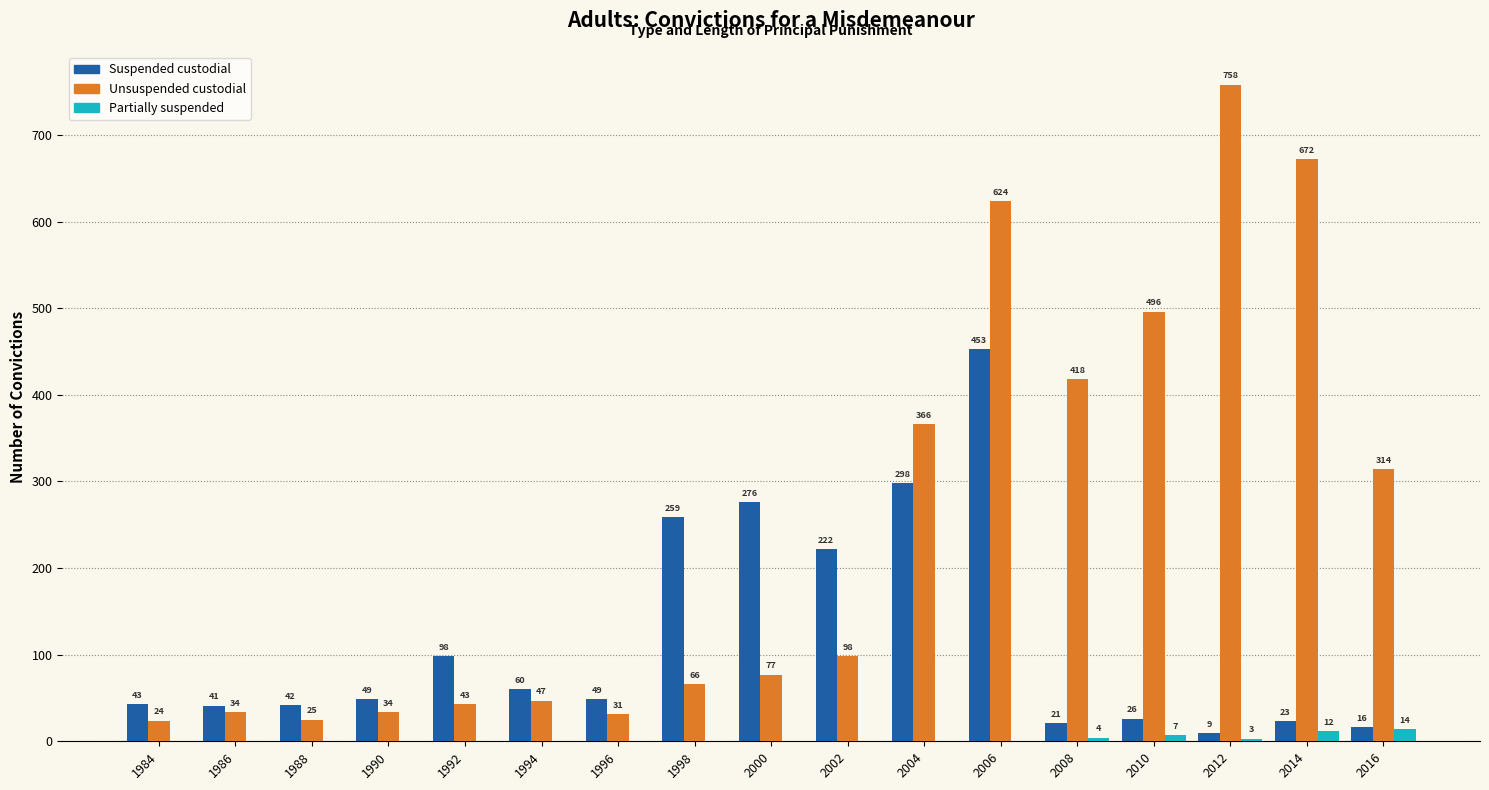

At which label is Unsuspended custodial closest to 391?

2004